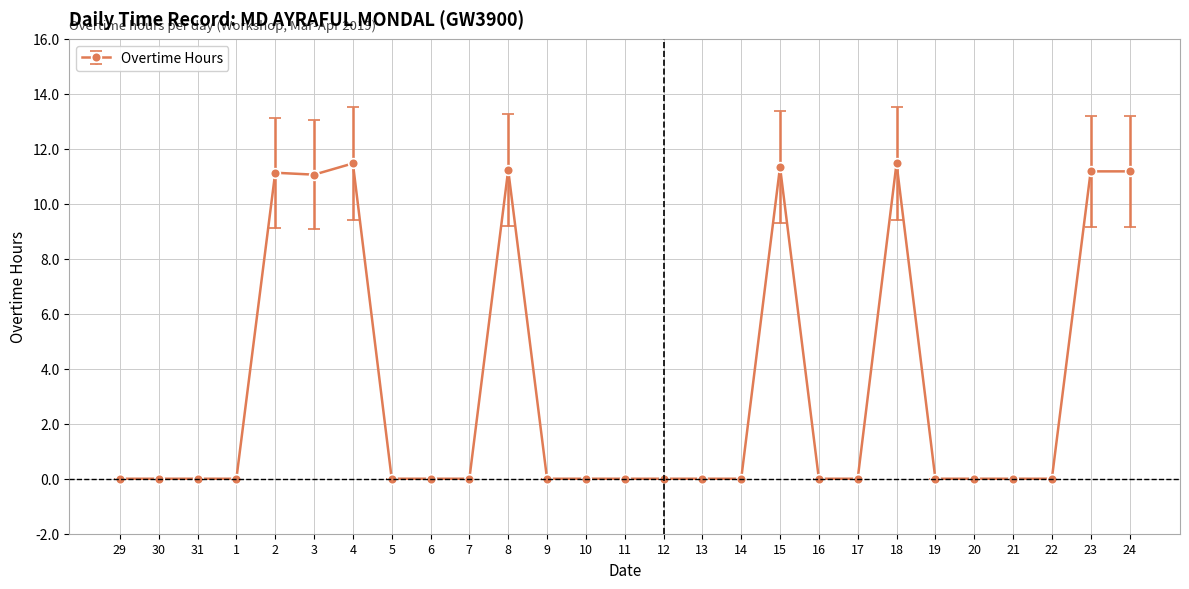

What is the label of the 6th point from the left?

3